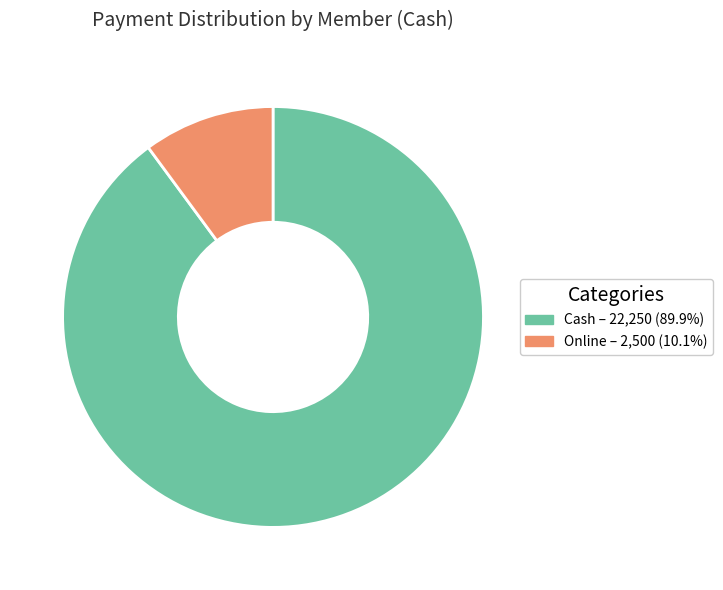

Does any single category account for the majority?

Yes